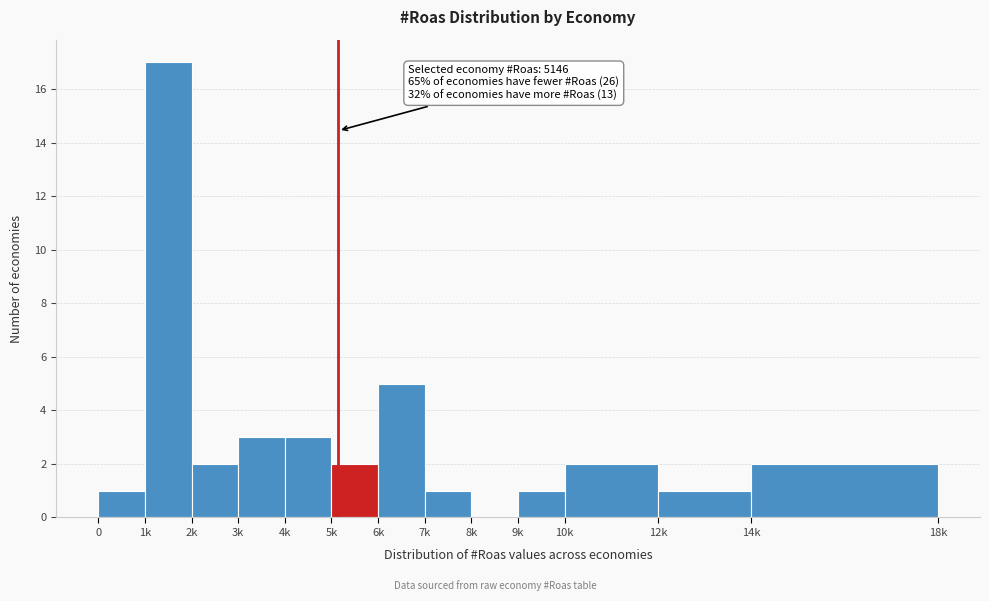

Reading right to left, list all the values displayed in this chart.

14k=2	12k=1	10k=2	9k=1	8k=0	7k=1	6k=5	5k=2	4k=3	3k=3	2k=2	1k=17	0=1